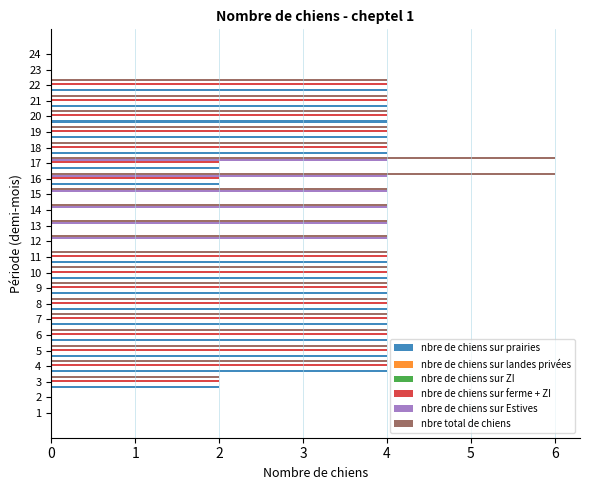

Rank the series by their maximum value, from lowest to highest.

nbre de chiens sur landes privées, nbre de chiens sur ZI, nbre de chiens sur prairies, nbre de chiens sur ferme + ZI, nbre de chiens sur Estives, nbre total de chiens